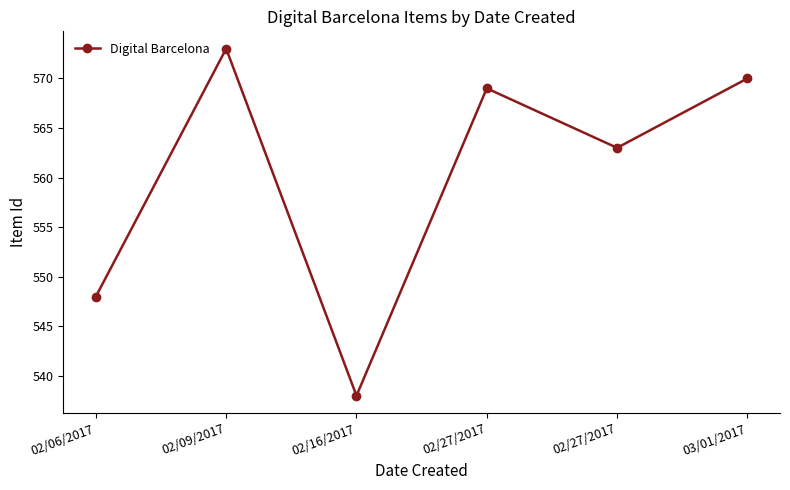

How many interior local peaks (higher than both neighbors) does the data have?

2